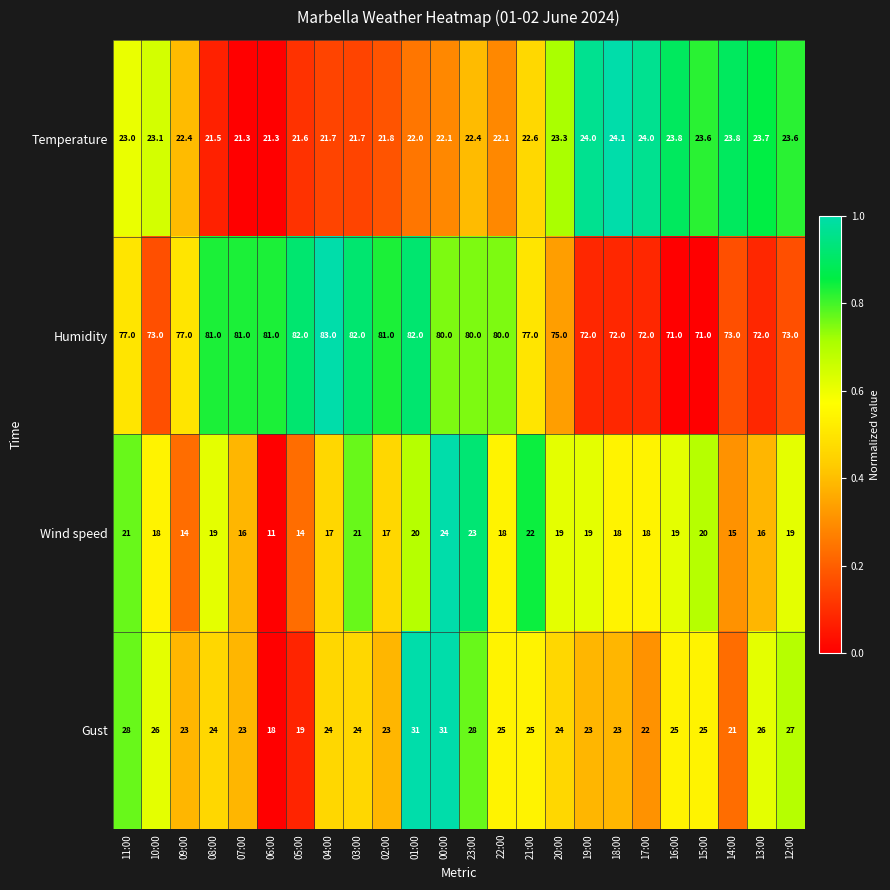

At how many categories does at least one series exceed 52?

24